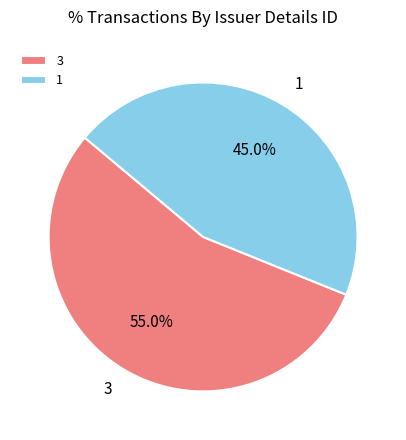

Count the number of slices in the pie.

2